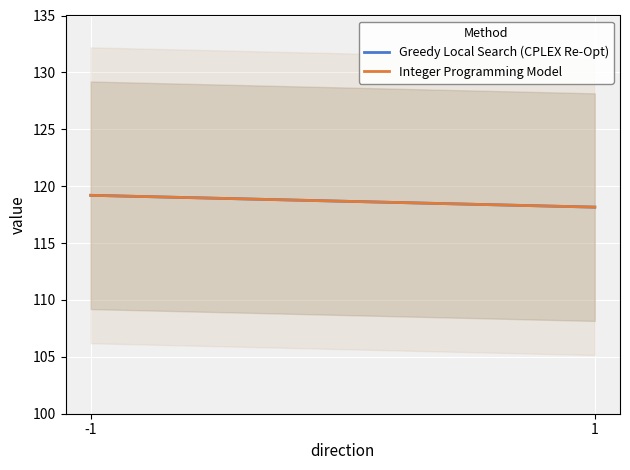

What is the value of the Greedy Local Search (CPLEX Re-Opt) point at the 2nd from the left?

118.2